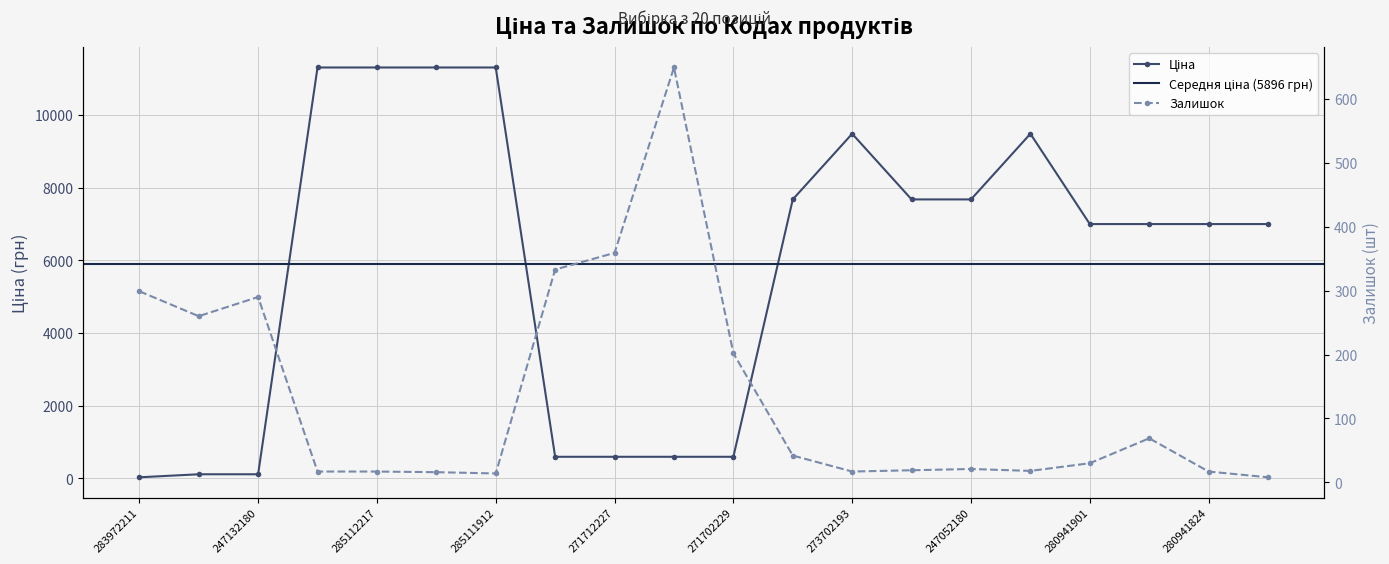

What is the difference between the second highest and second lowest values in the Ціна series?

11197.1